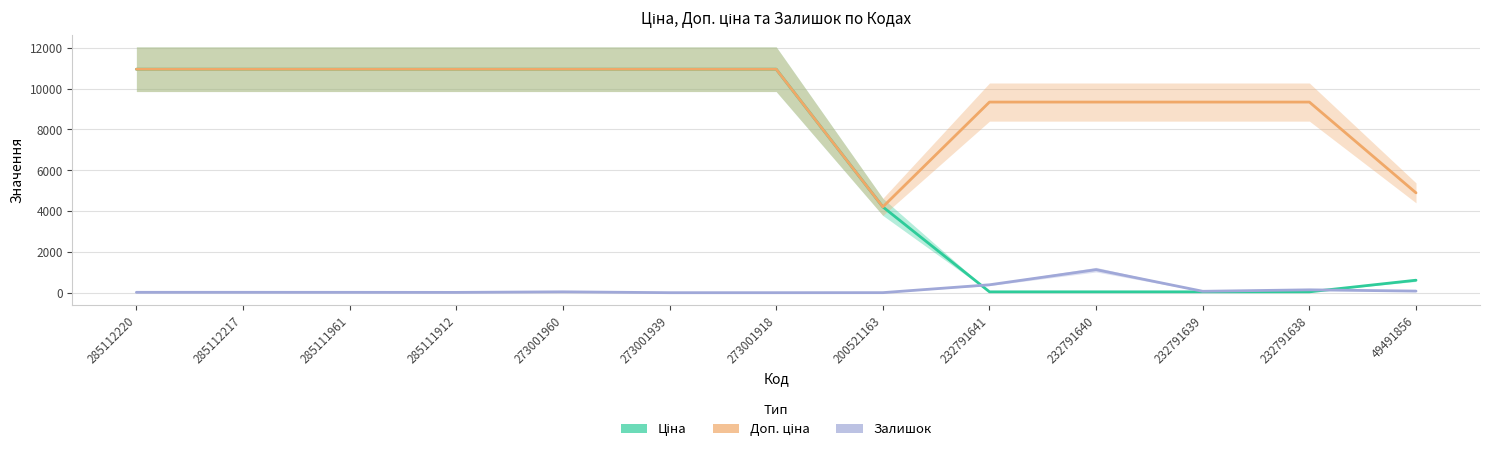

How many data points in Залишок are above 18?

6